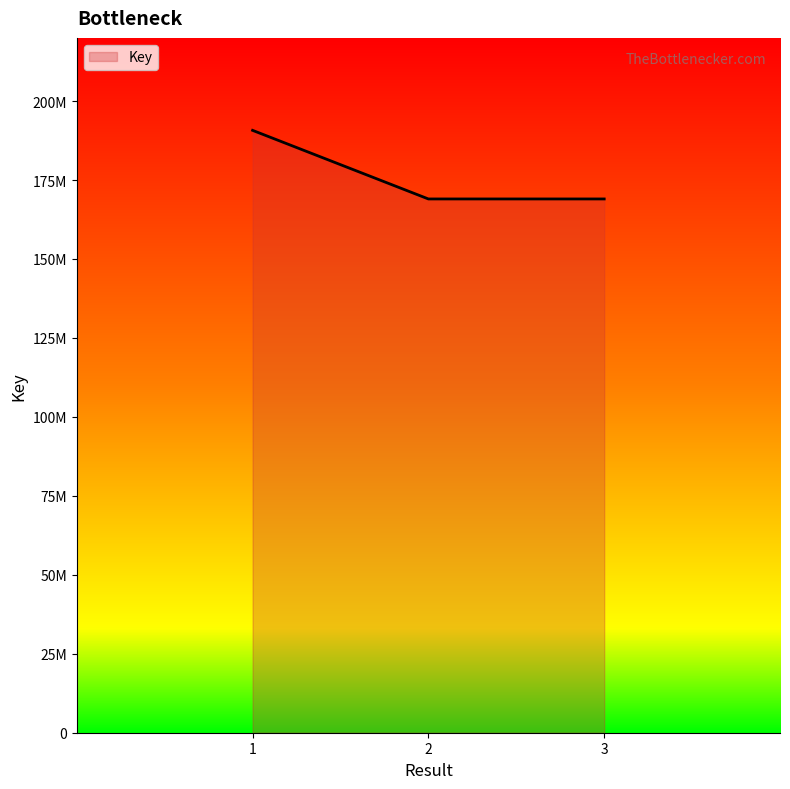

Is this an area chart (filled region under the line)?

Yes